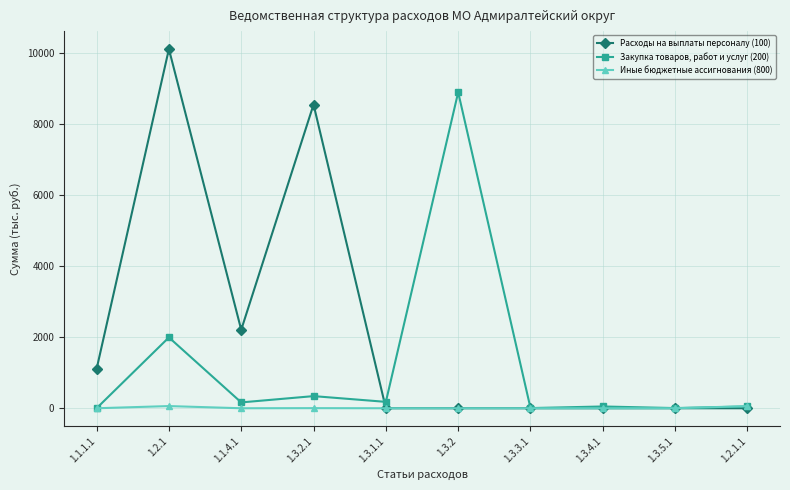

Which series has the largest total across all categories?

Расходы на выплаты персоналу (100)